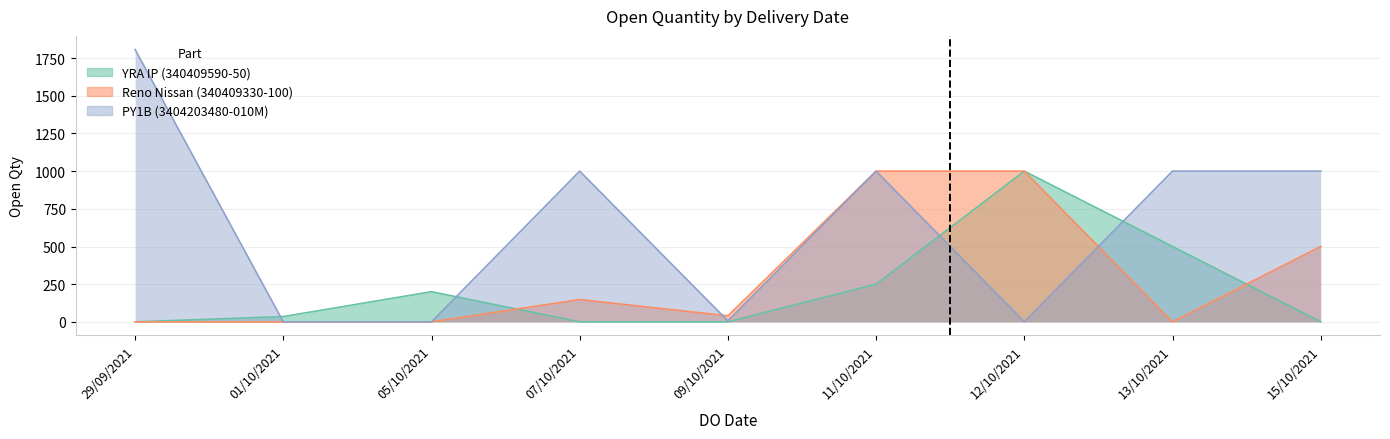

What is the average value of the PY1B (3404203480-010M) series?

646